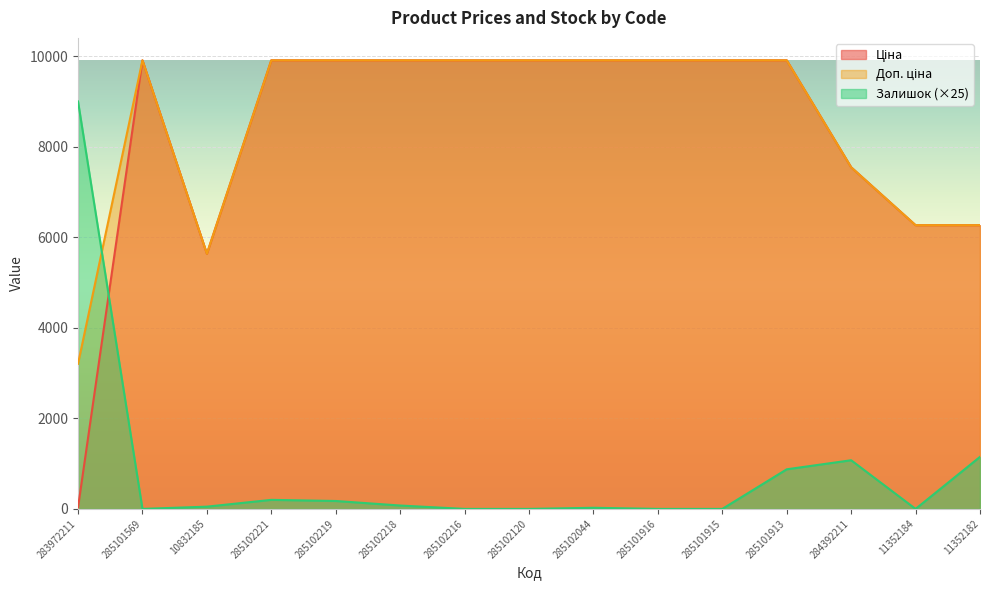

Which has a higher value, 285101913 or 284392211?

285101913